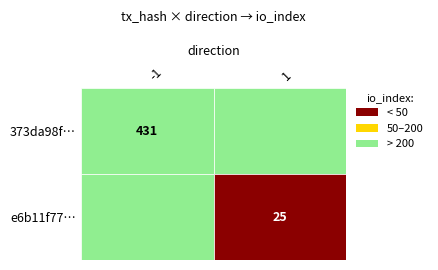

Reading left to right, what are all the values shown in this chart?

373da98f6982b1ae617ad13926f8c3a79fc2418: direction=-1	io_index=431
e6b11f778a84acea45af532e851d96c65cc981c: direction=1	io_index=25